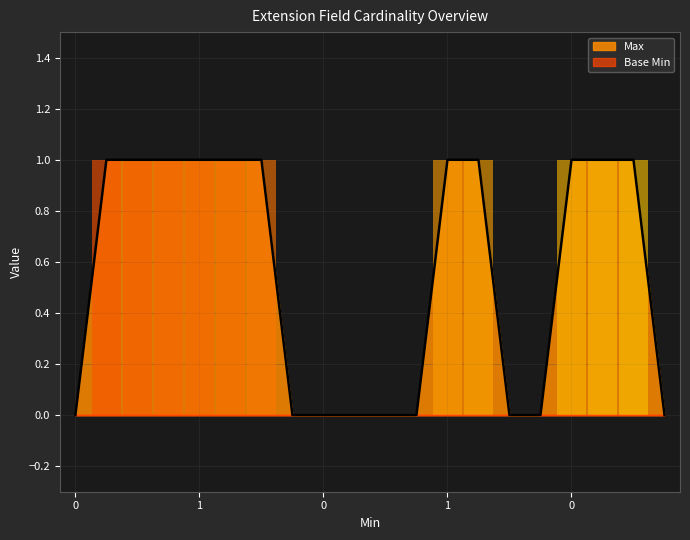

Which has a higher value, 1 or 0?

1